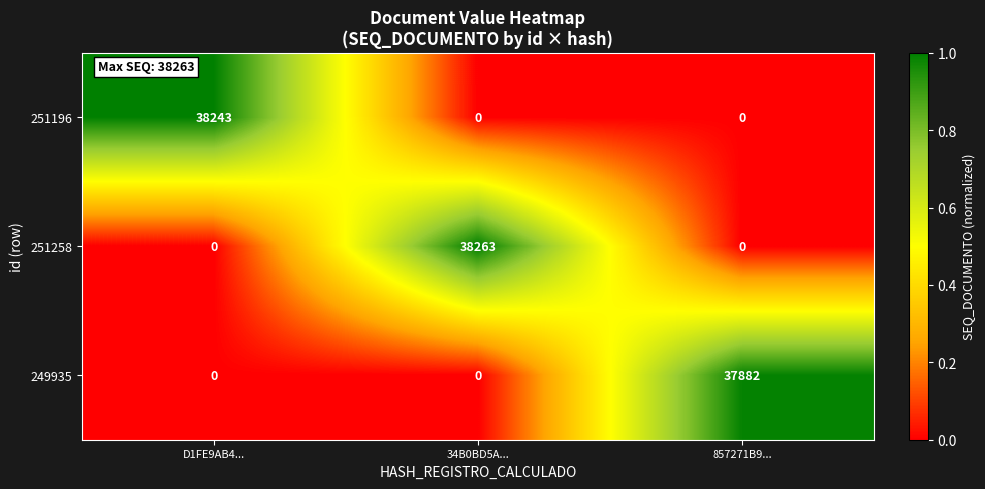

How many categories are shown in the chart?

3